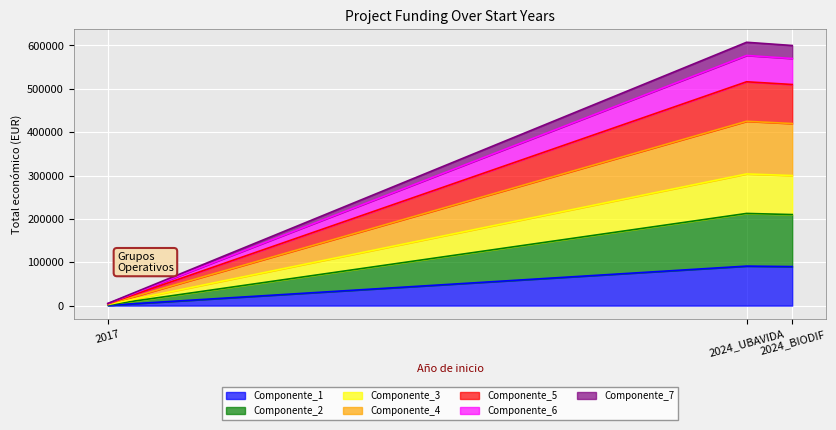

List the labels in order of value, smallest first.

2017, 2024_BIODIF, 2024_UBAVIDA